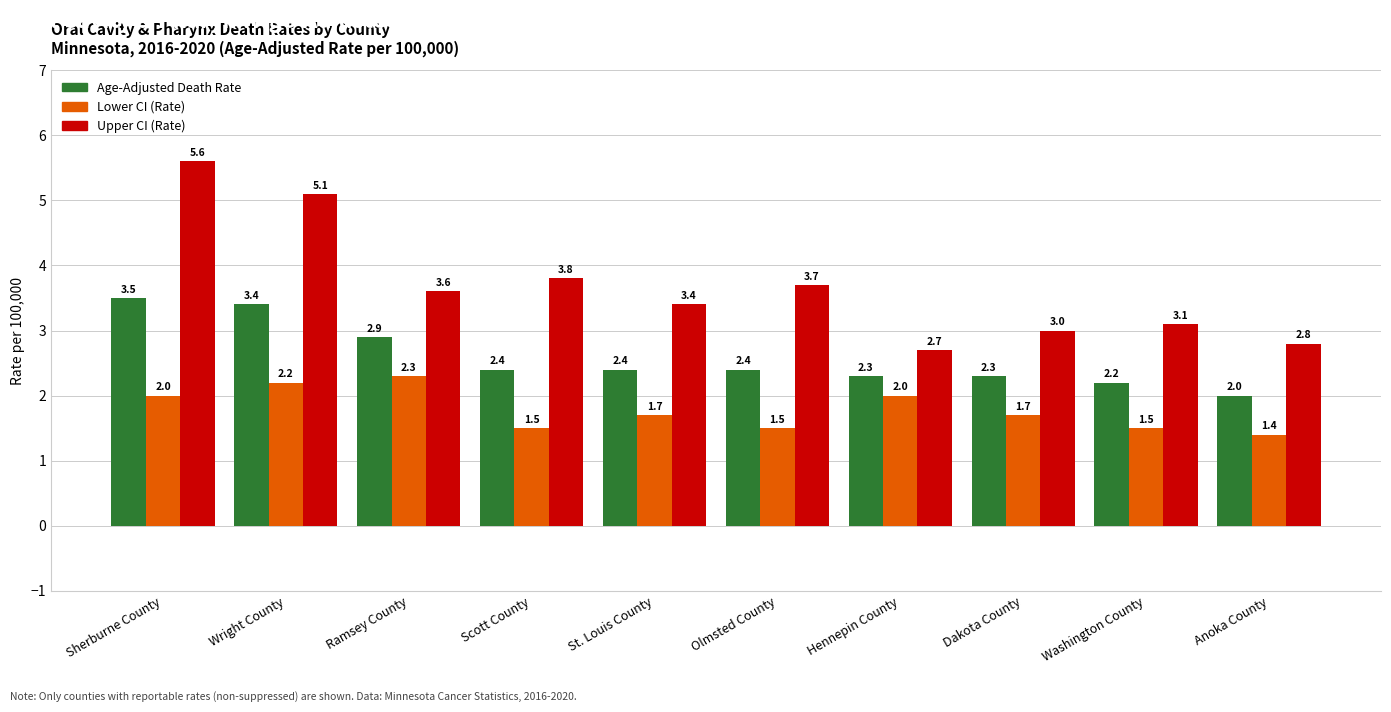

Reading left to right, list all the values displayed in this chart.

Age-Adjusted Death Rate: Sherburne County=3.5	Wright County=3.4	Ramsey County=2.9	Scott County=2.4	St. Louis County=2.4	Olmsted County=2.4	Hennepin County=2.3	Dakota County=2.3	Washington County=2.2	Anoka County=2.0
Lower CI (Rate): Sherburne County=2.0	Wright County=2.2	Ramsey County=2.3	Scott County=1.5	St. Louis County=1.7	Olmsted County=1.5	Hennepin County=2.0	Dakota County=1.7	Washington County=1.5	Anoka County=1.4
Upper CI (Rate): Sherburne County=5.6	Wright County=5.1	Ramsey County=3.6	Scott County=3.8	St. Louis County=3.4	Olmsted County=3.7	Hennepin County=2.7	Dakota County=3.0	Washington County=3.1	Anoka County=2.8